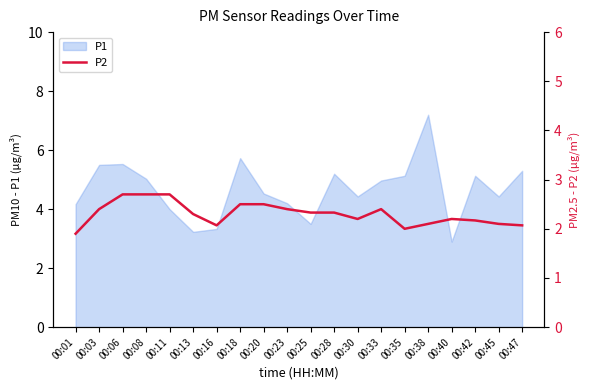

How many values are below 2?

1